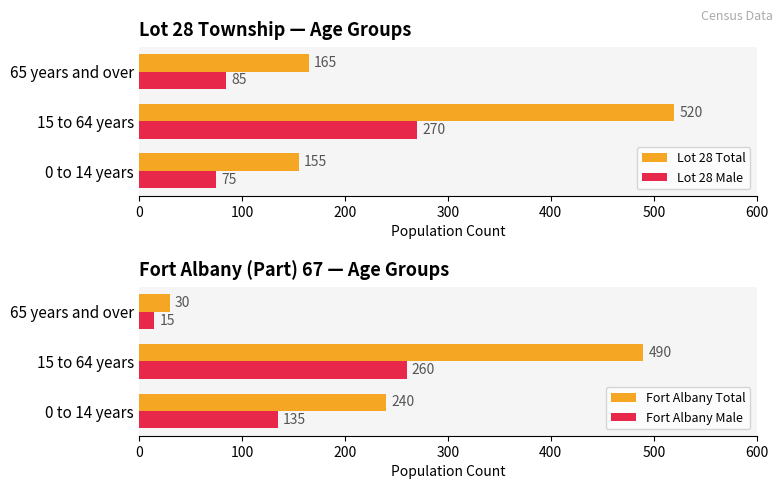

How many groups of bars are there?

3